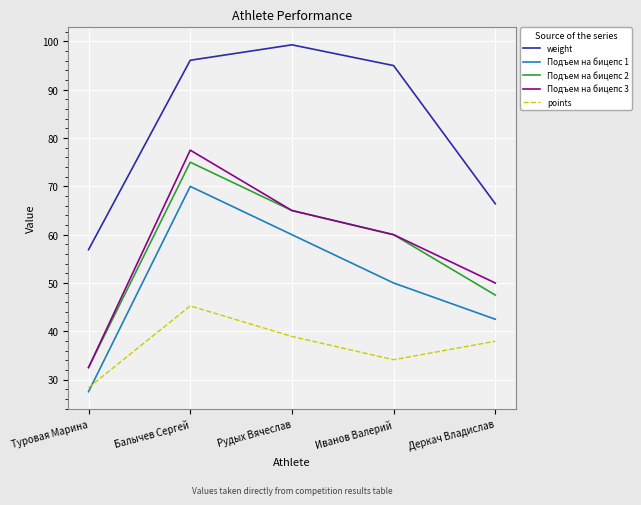

Does the chart display data point markers on the line(s)?

No